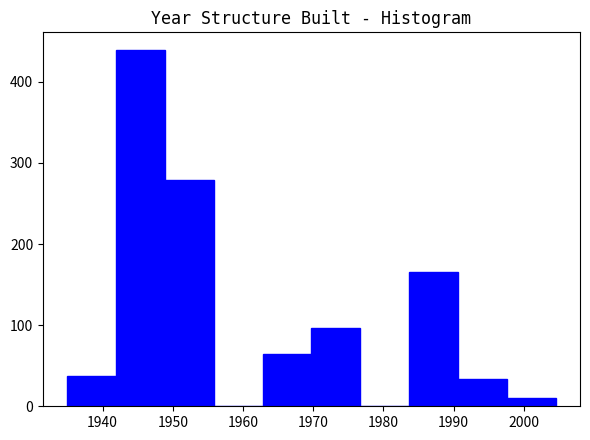

Over which range of the x-axis is the bar tallest?

1942 to 1949